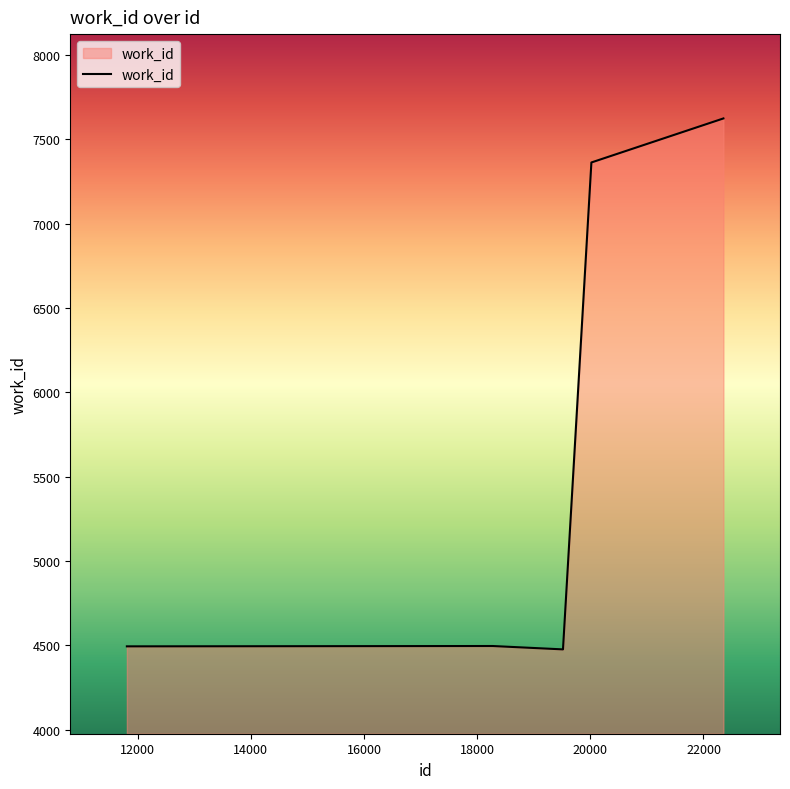

What is the greatest value displayed?

7623